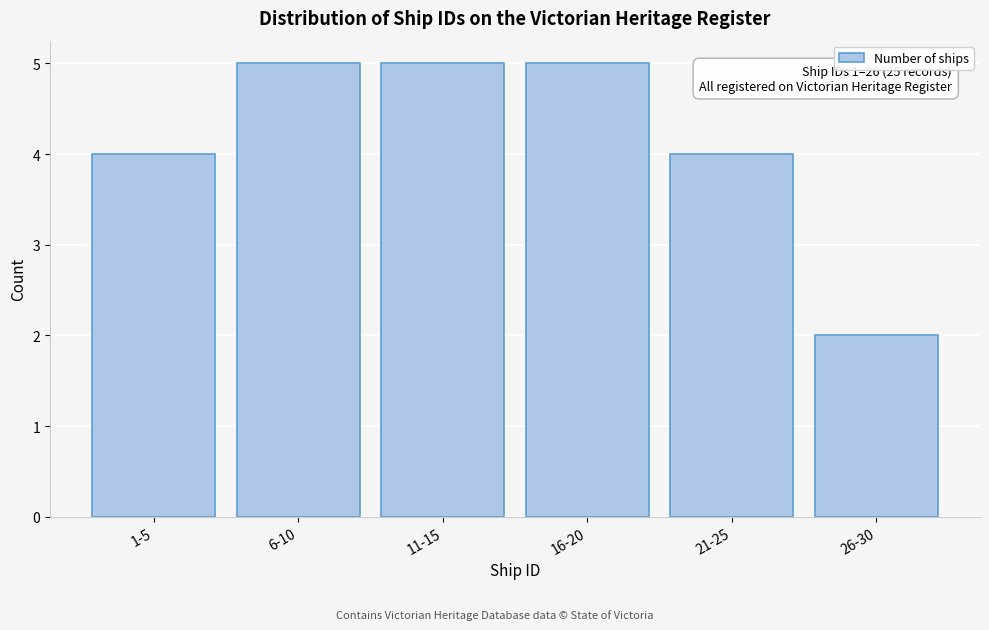

Reading left to right, transcribe all the data shown in this chart.

1-5=4	6-10=5	11-15=5	16-20=5	21-25=4	26-30=2